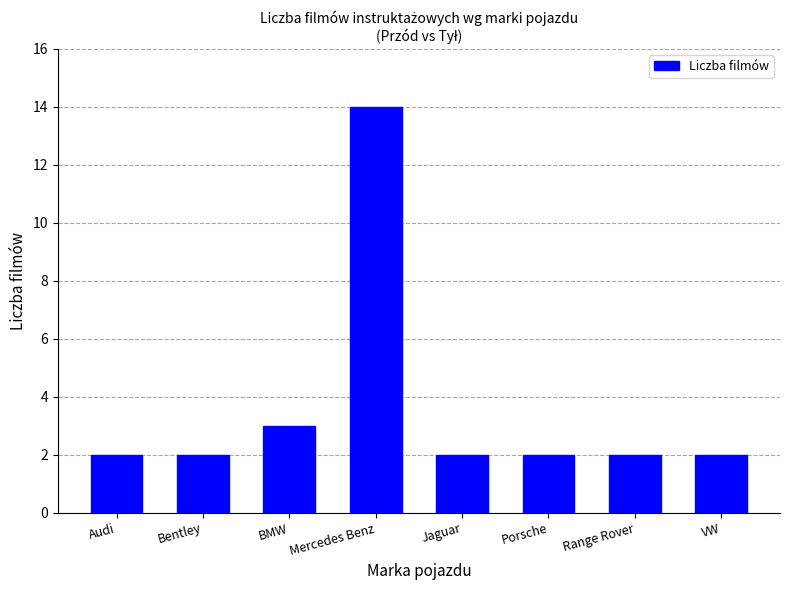

What is the change in value from Bentley to Mercedes Benz?

+12